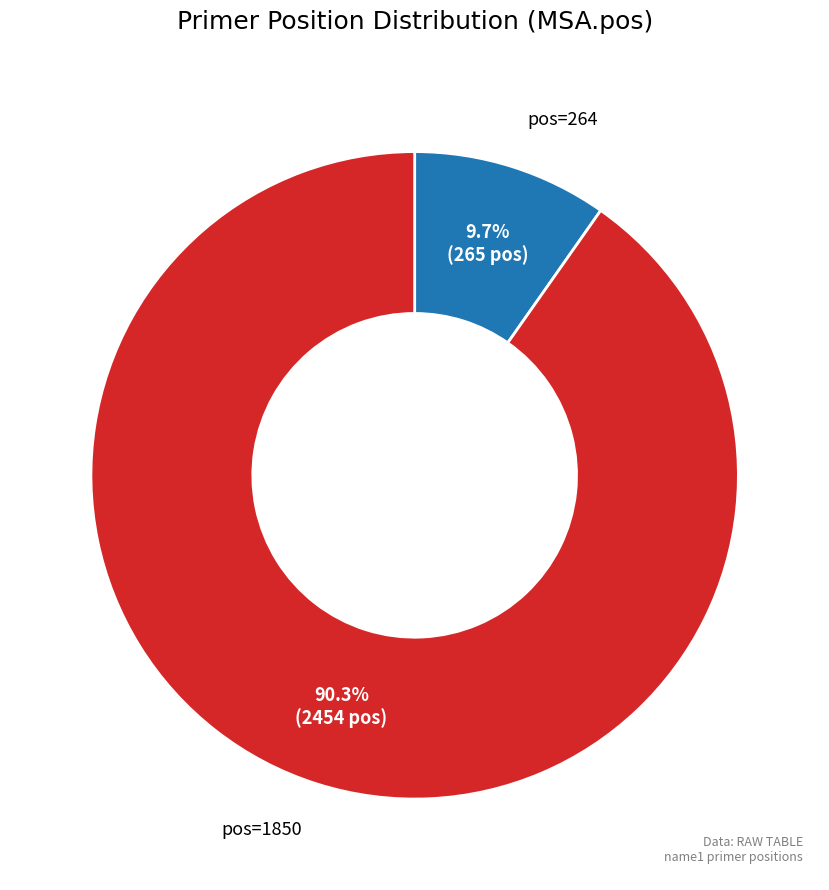

Rank the categories by value from highest to lowest.

pos=1850, pos=264